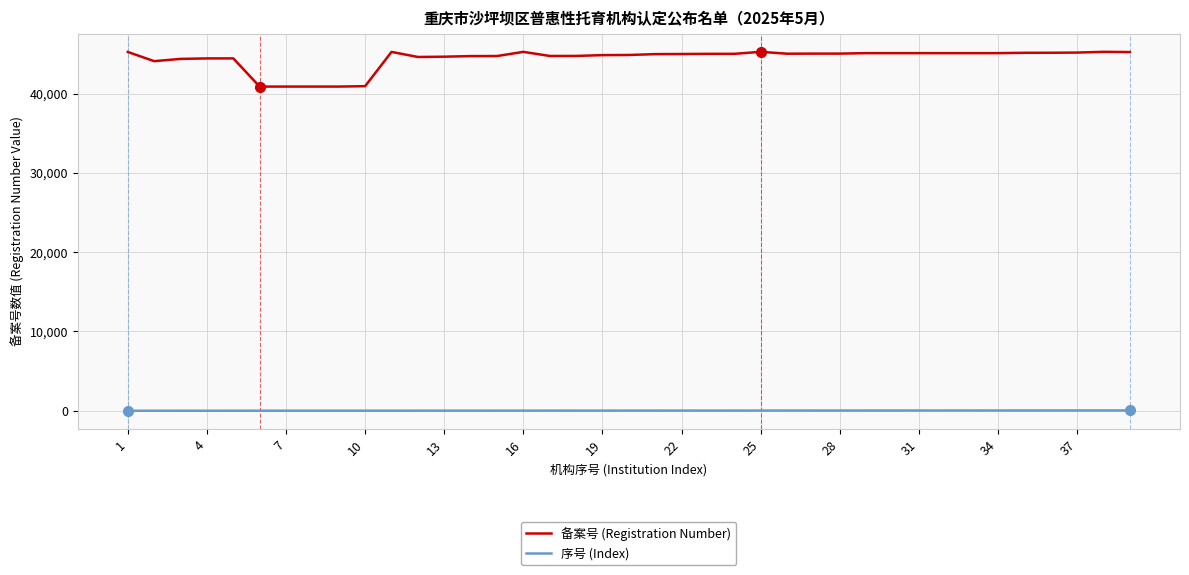

How many lines are shown in the chart?

2